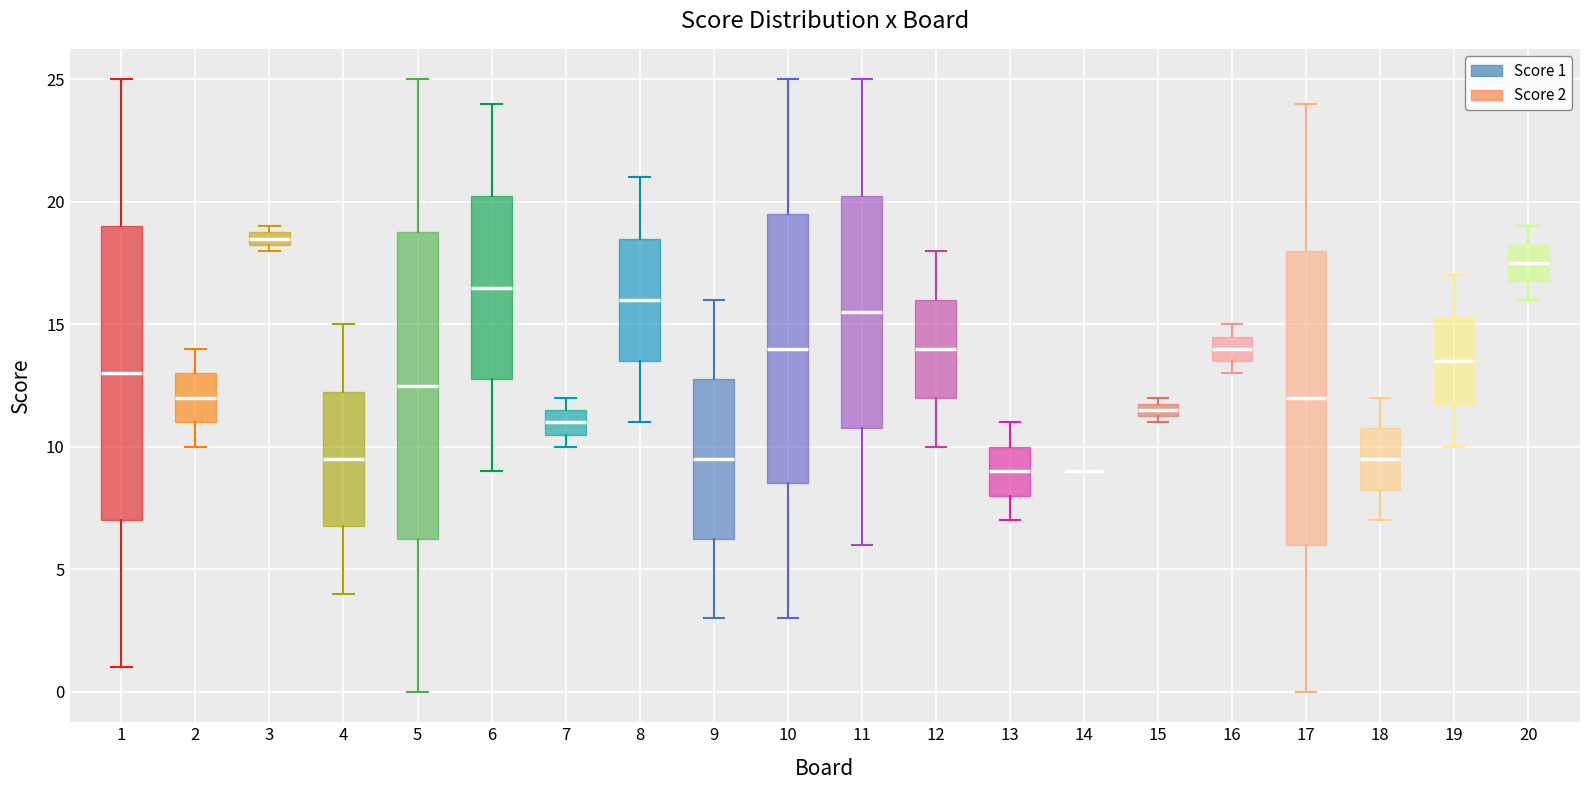

Which box is the tallest, from its lower edge to its upper edge?

5